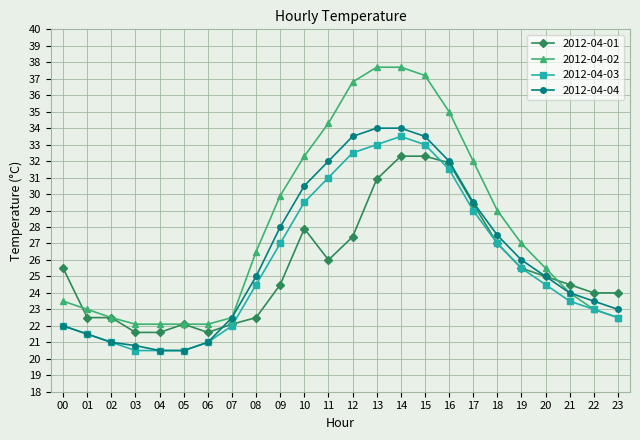

What is the average value of the 2012-04-03 series?

25.8